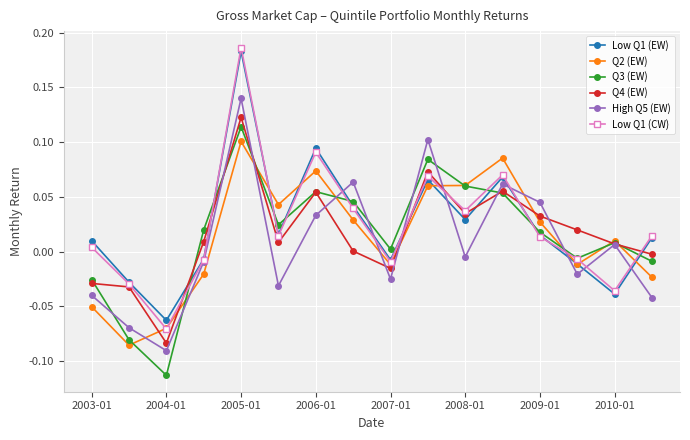

How many data points in Low Q1 (CW) are above 0?

10